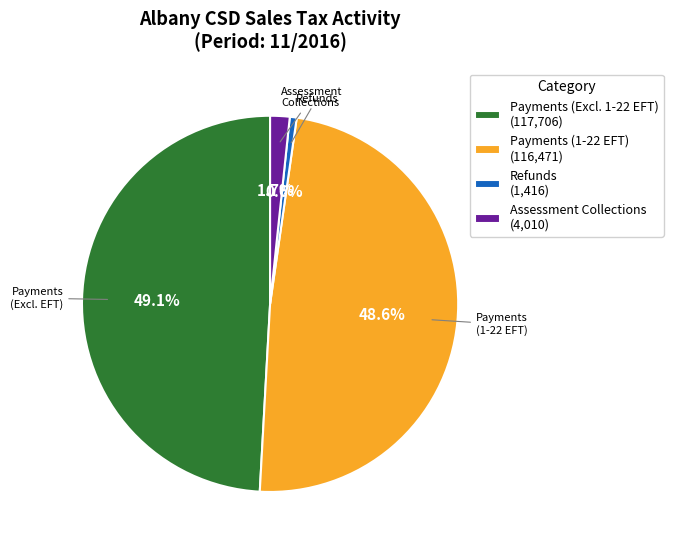

What is the largest slice in the pie chart?

Payments (Excl. 1-22 EFT) (117,706)